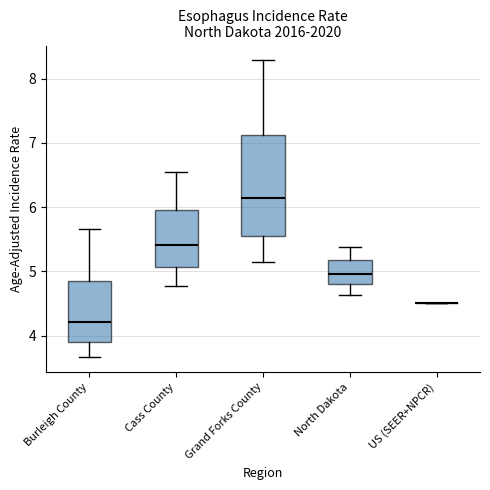

Reading left to right, read every box against the y-axis: the position of its median line, the range the box covers, and the ends of its whiskers. The values are not printed on the chart, so give them approximately, as read against the axis.

Burleigh County: median 4.2, box 3.9 to 4.8, whiskers 3.7 to 5.7
Cass County: median 5.4, box 5.1 to 5.9, whiskers 4.8 to 6.6
Grand Forks County: median 6.1, box 5.5 to 7.1, whiskers 5.1 to 8.3
North Dakota: median 5.0, box 4.8 to 5.2, whiskers 4.6 to 5.4
US (SEER+NPCR): box collapsed to a line at 4.5, whiskers 4.5 to 4.5